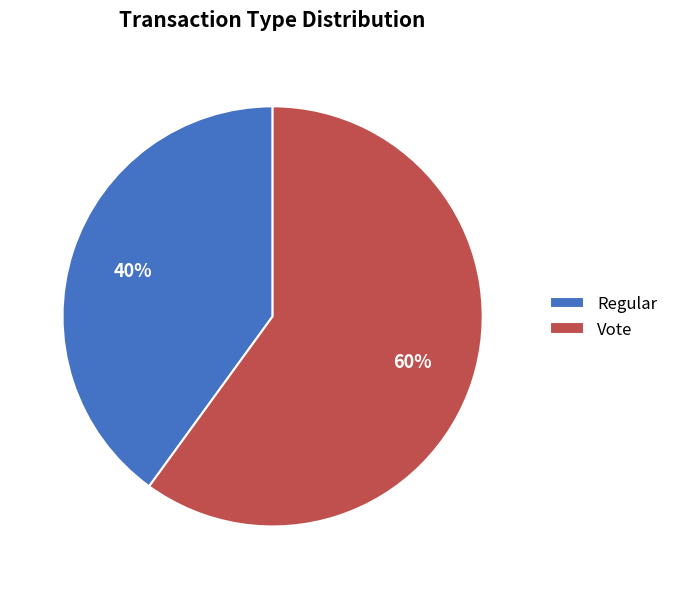

Combined, do Regular and Vote account for over 50%?

Yes